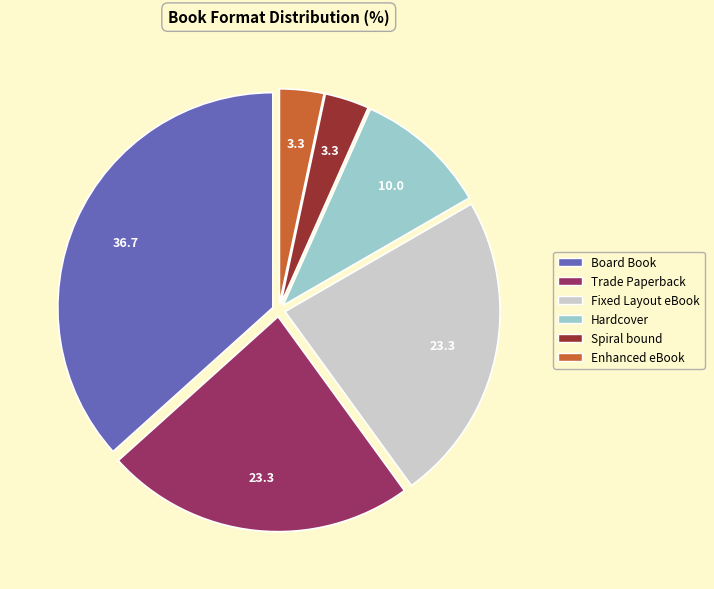

True or false: Spiral bound accounts for 10% of the total.

False